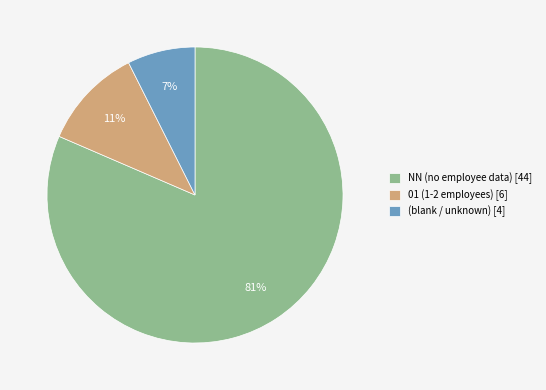

Does any single category account for the majority?

Yes